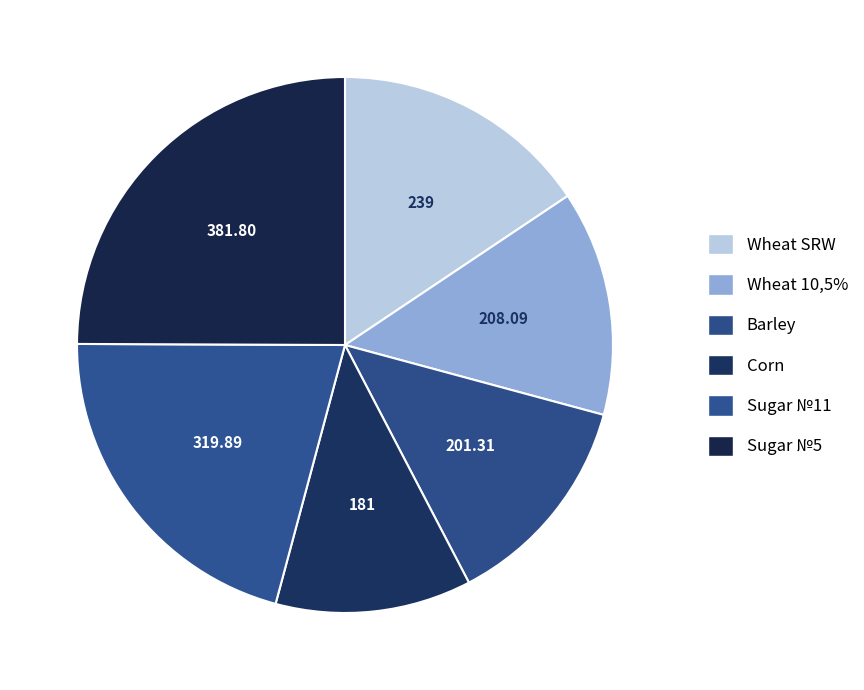

Count the number of slices in the pie.

6